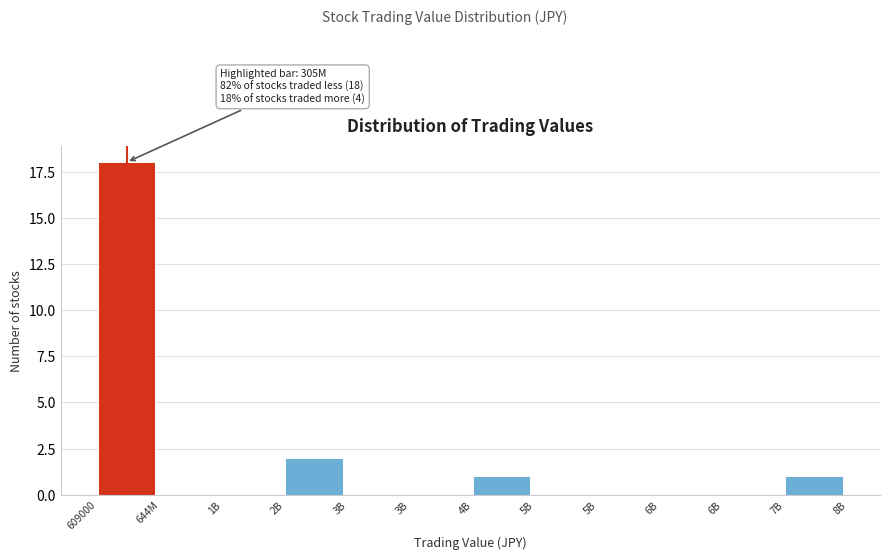

Are the bars horizontal?

No